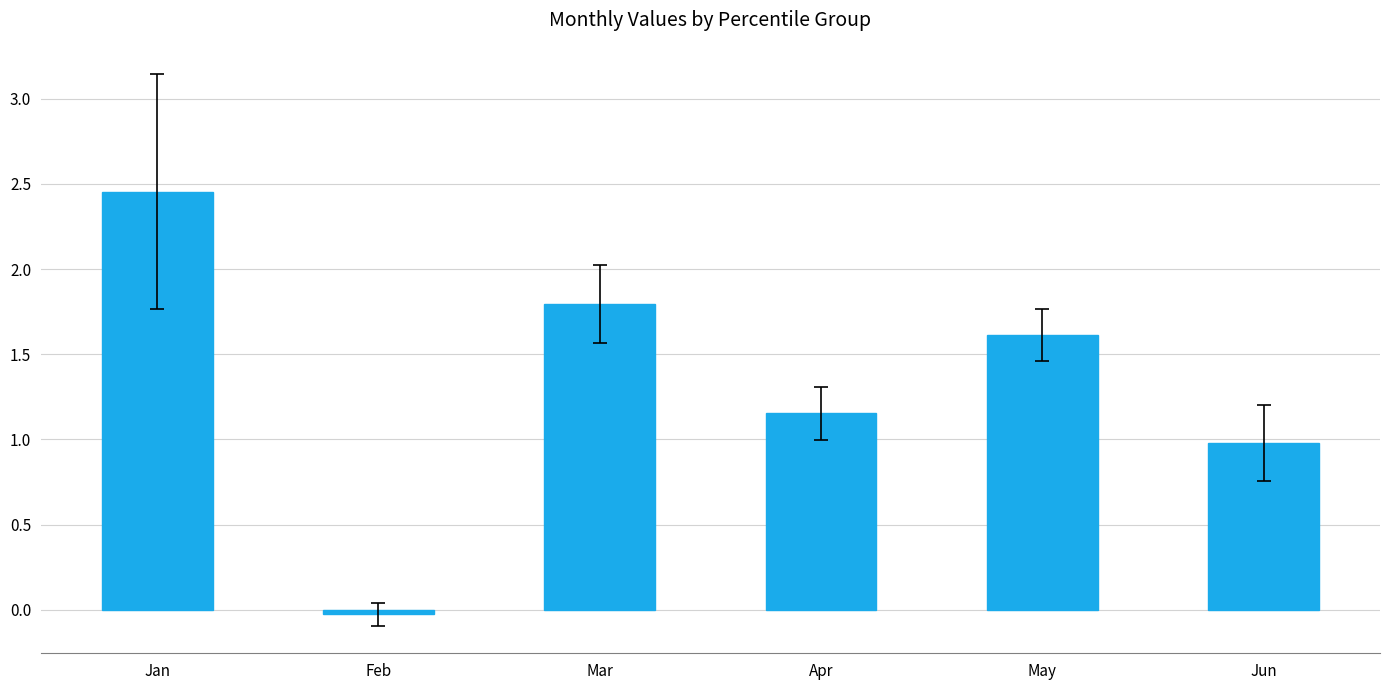

Is it true that the value at Feb is -0.0?

True